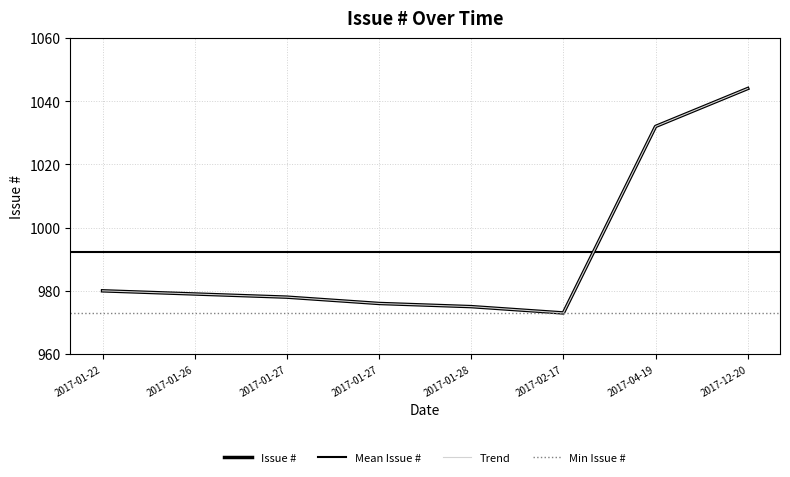

Is it true that the value at 2017-01-26 is 305?

False